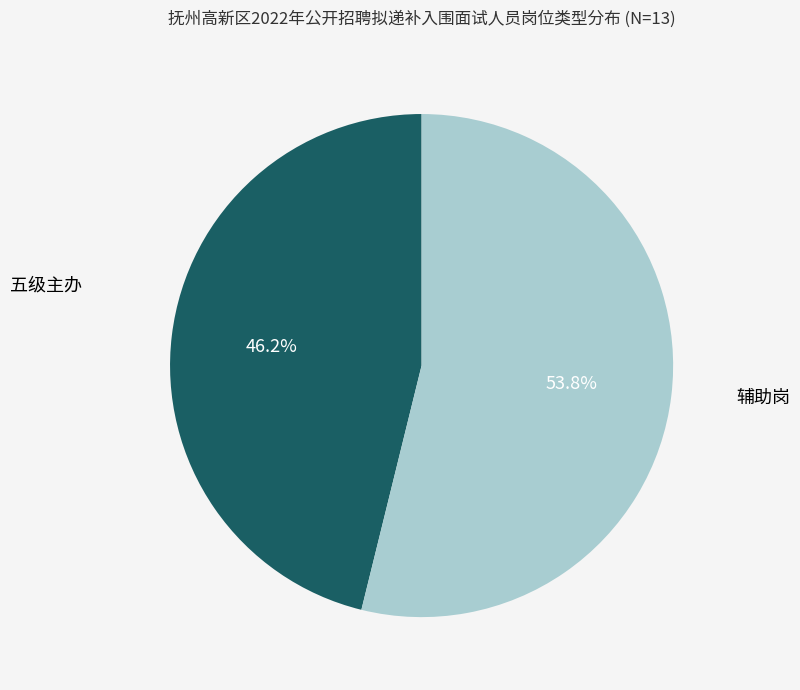

To the nearest percent, what percentage of the pie is 辅助岗?

54%